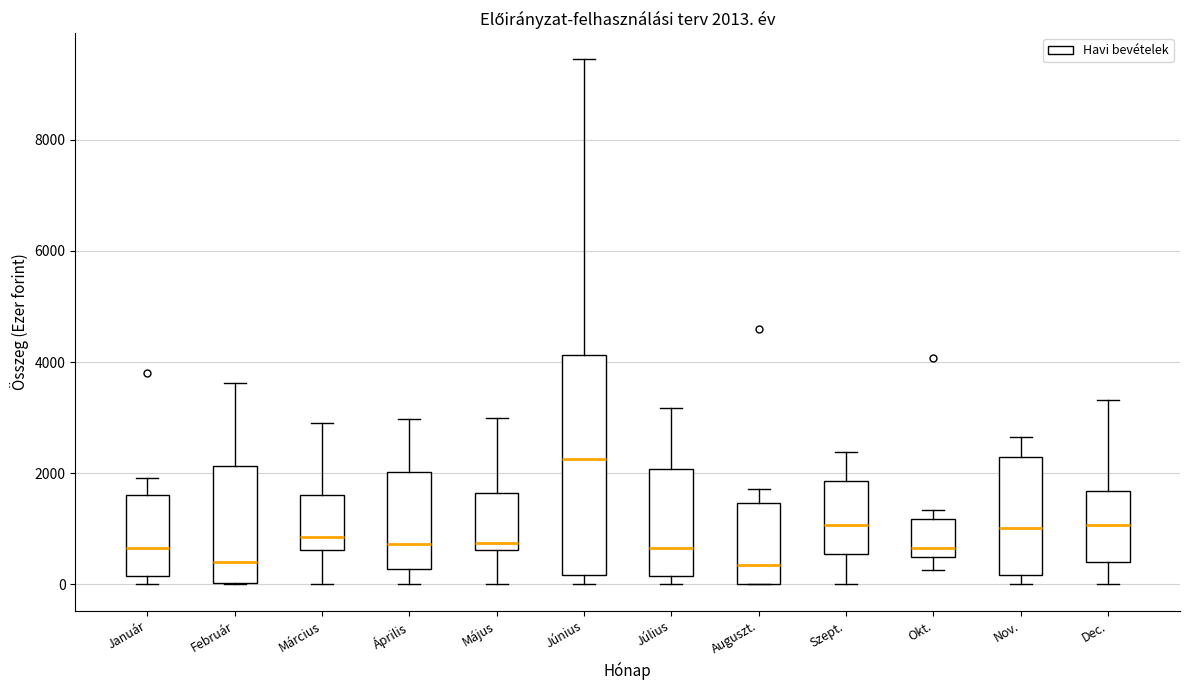

Which box is the tallest, from its lower edge to its upper edge?

Június